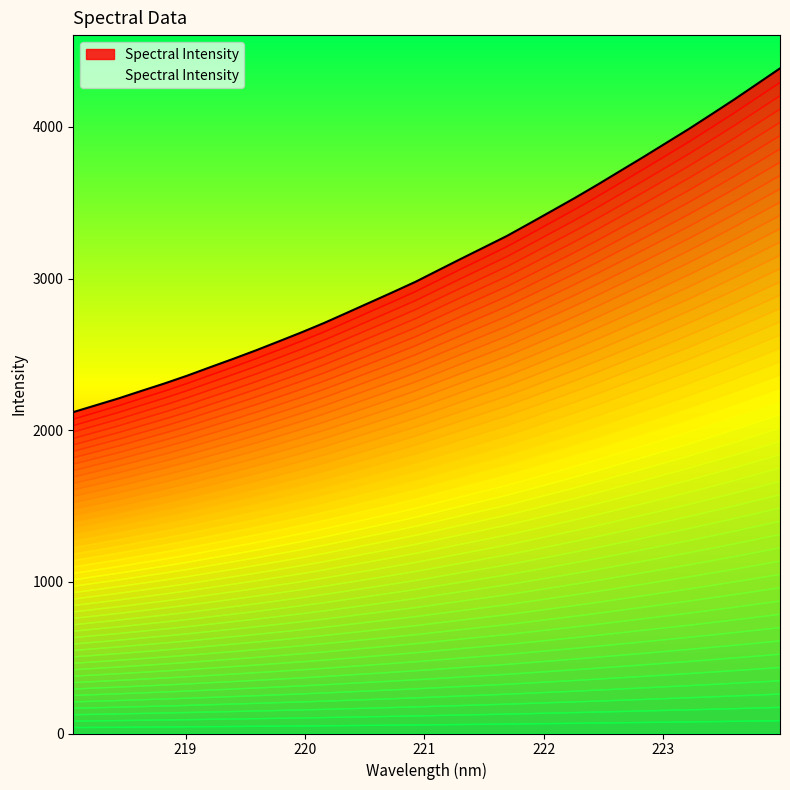

Reading left to right, transcribe all the data shown in this chart.

218.0596=2119.3	218.2508=2164.8	218.442=2210.4	218.6332=2259.8	218.8244=2308.4	219.0156=2360.1	219.2067=2415.4	219.3979=2469.9	219.589=2526.2	219.7801=2585.2	219.9712=2644.9	220.1623=2707.5	220.3533=2774.6	220.5444=2842.1	220.7354=2909.6	220.9264=2978.5	221.1174=3054.6	221.3083=3130.4	221.4993=3205.1	221.6902=3280.0	221.8812=3363.1	222.0721=3447.4	222.263=3532.0	222.4538=3620.1	222.6447=3710.8	222.8355=3801.3	223.0264=3894.0	223.2172=3986.6	223.408=4083.8	223.5987=4181.8	223.7895=4283.8	223.9802=4385.9